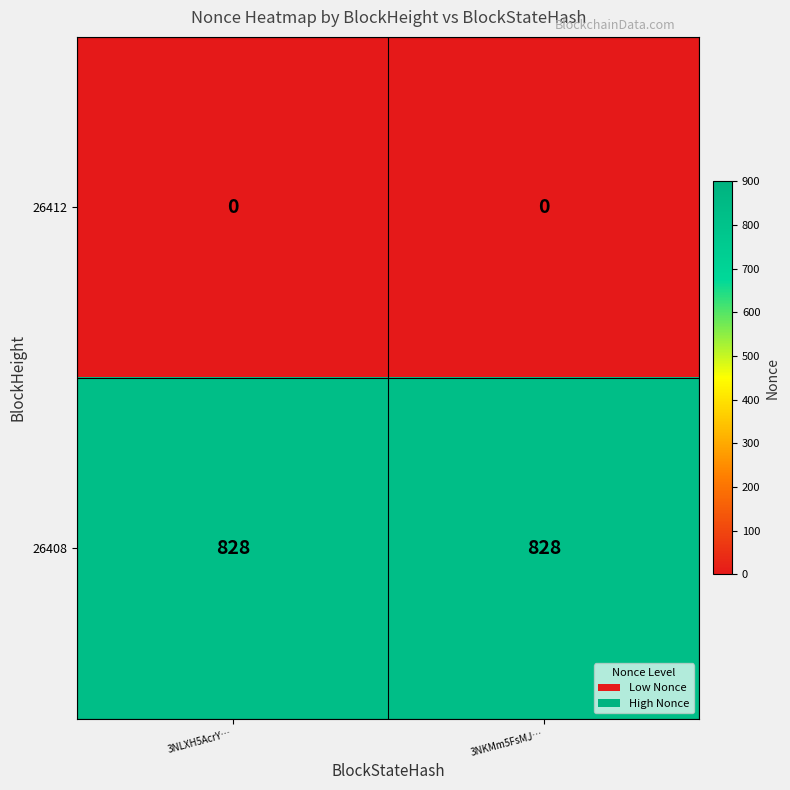

What is the spread (max minus min) of values at 3NLXH5AcrY…?

828